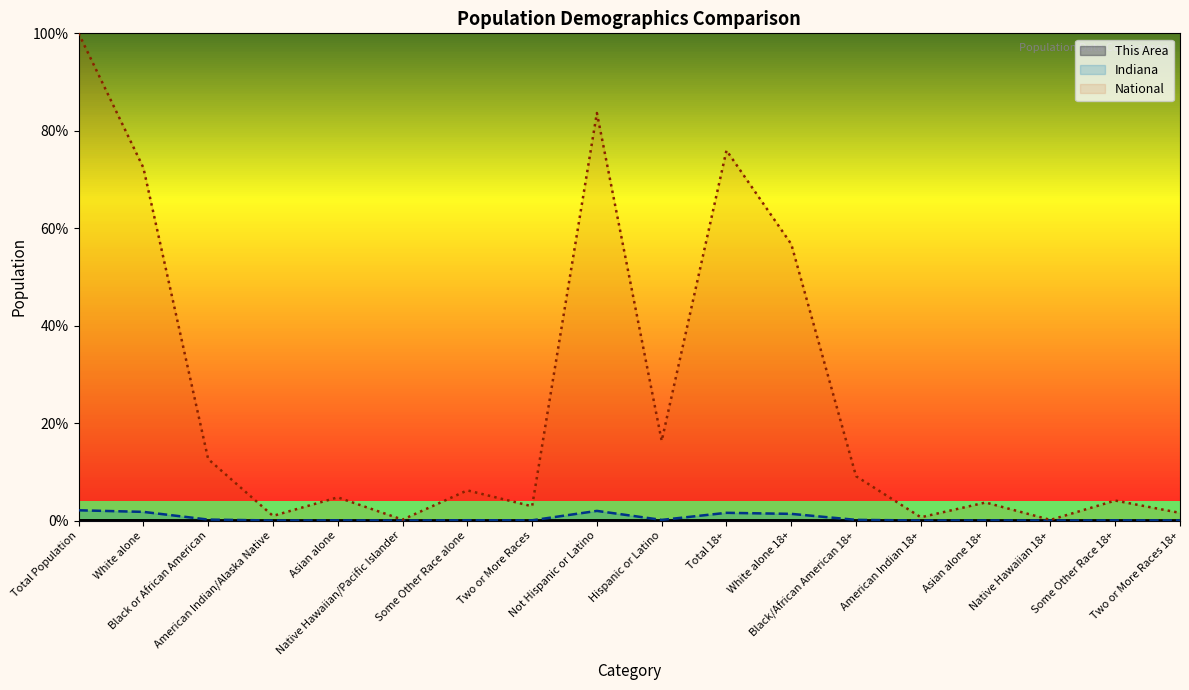

At which category does the chart reach its minimum across all series?

Native Hawaiian 18+